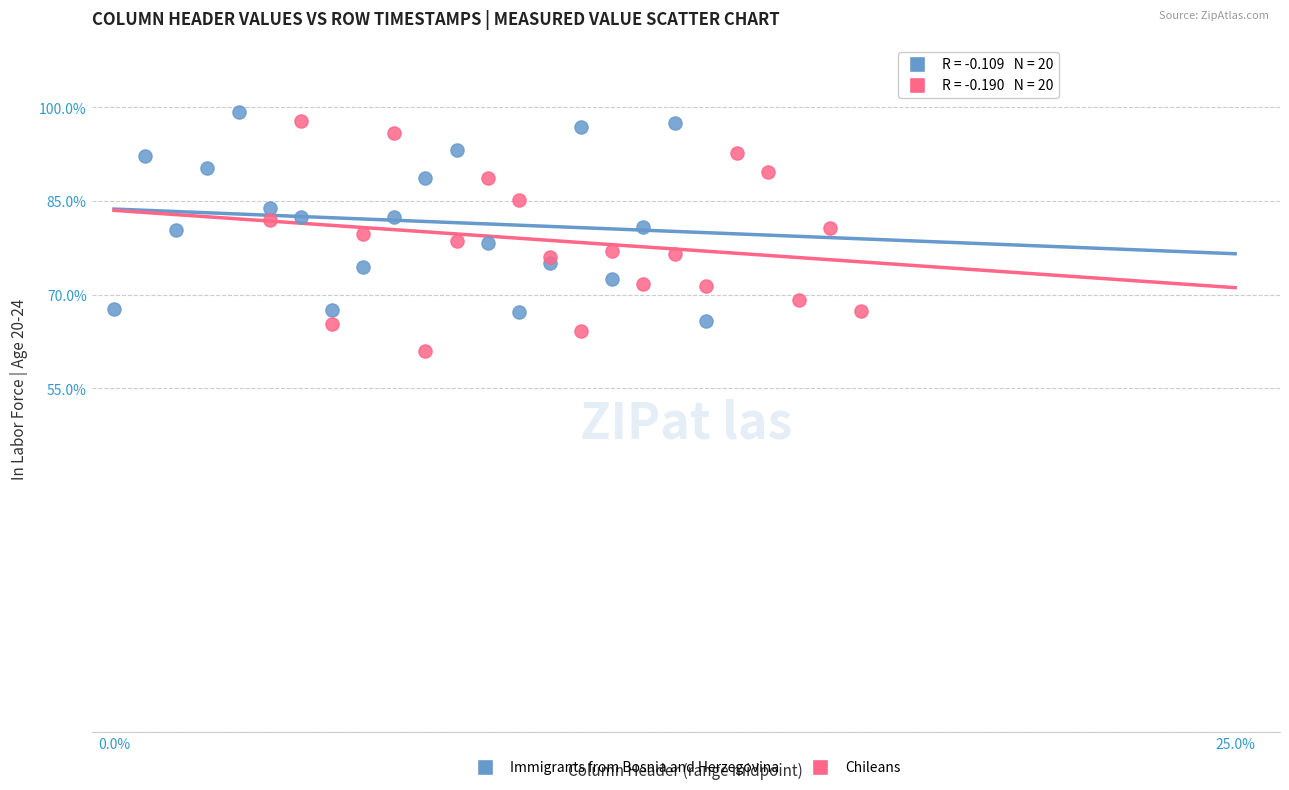

Which series reaches the minimum Y coordinate?

Chileans